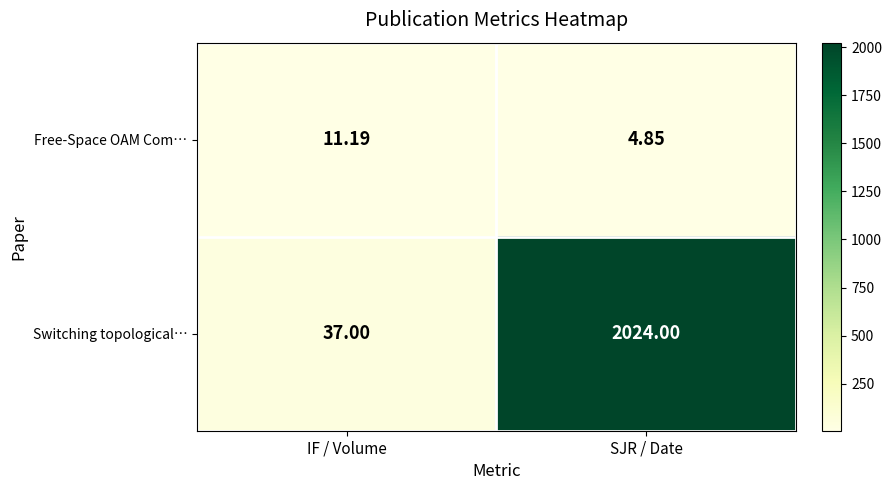

Rank the series by their average value, from lowest to highest.

Free-Space OAM Com…, Switching topological…